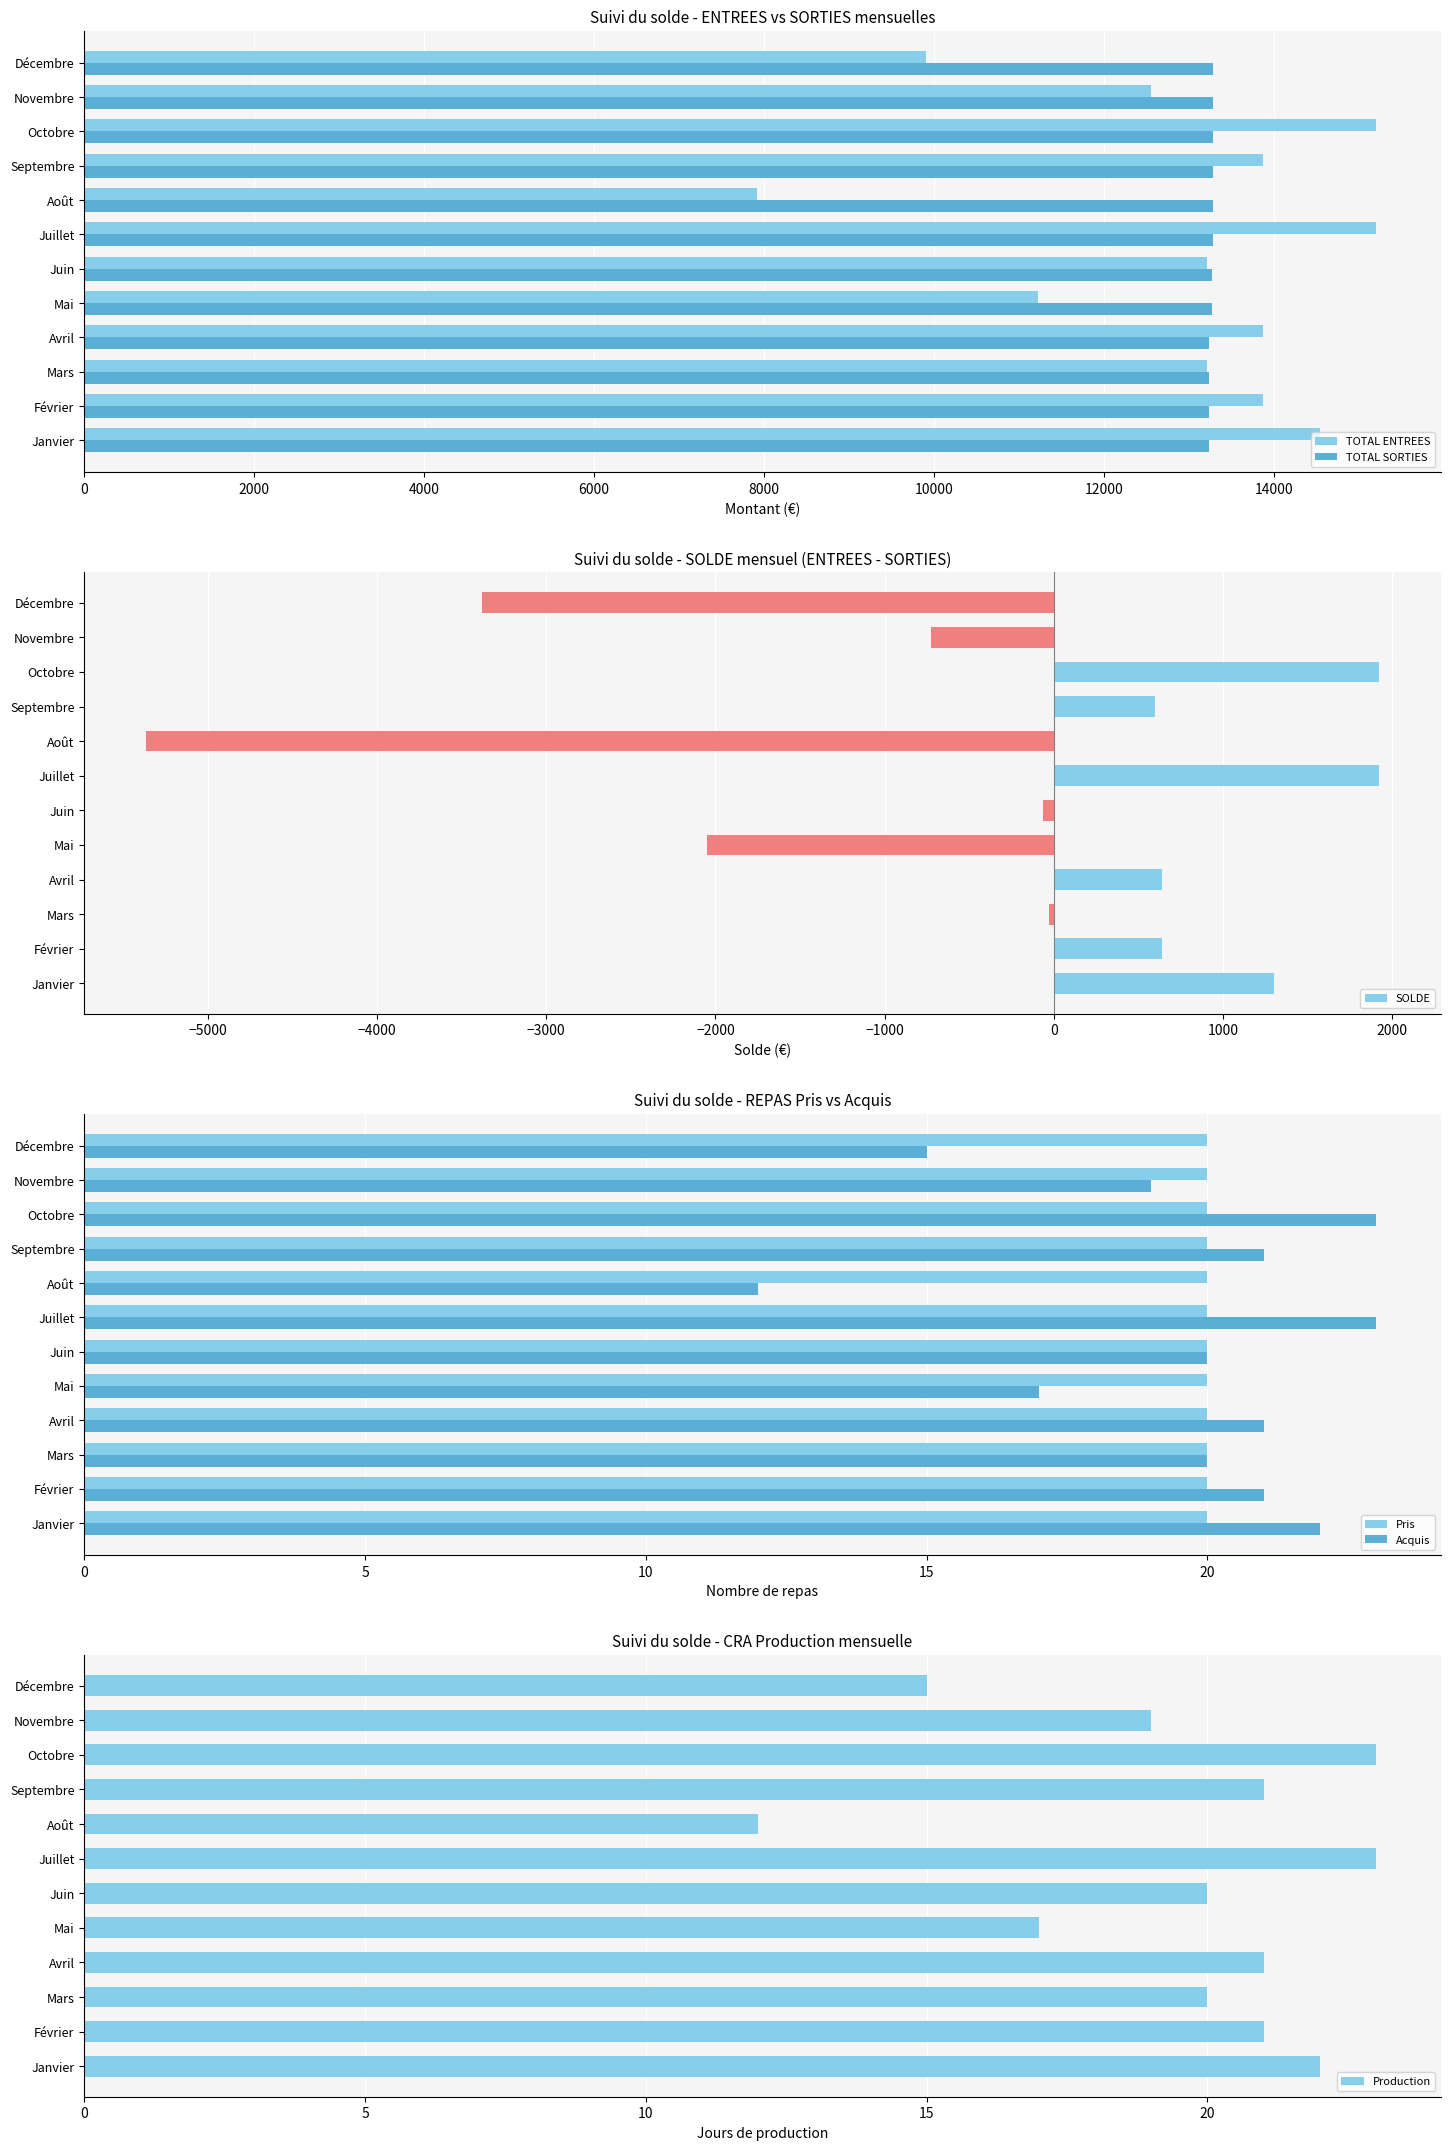

What is the sum of the TOTAL SORTIES values at Novembre and Décembre?

26569.8